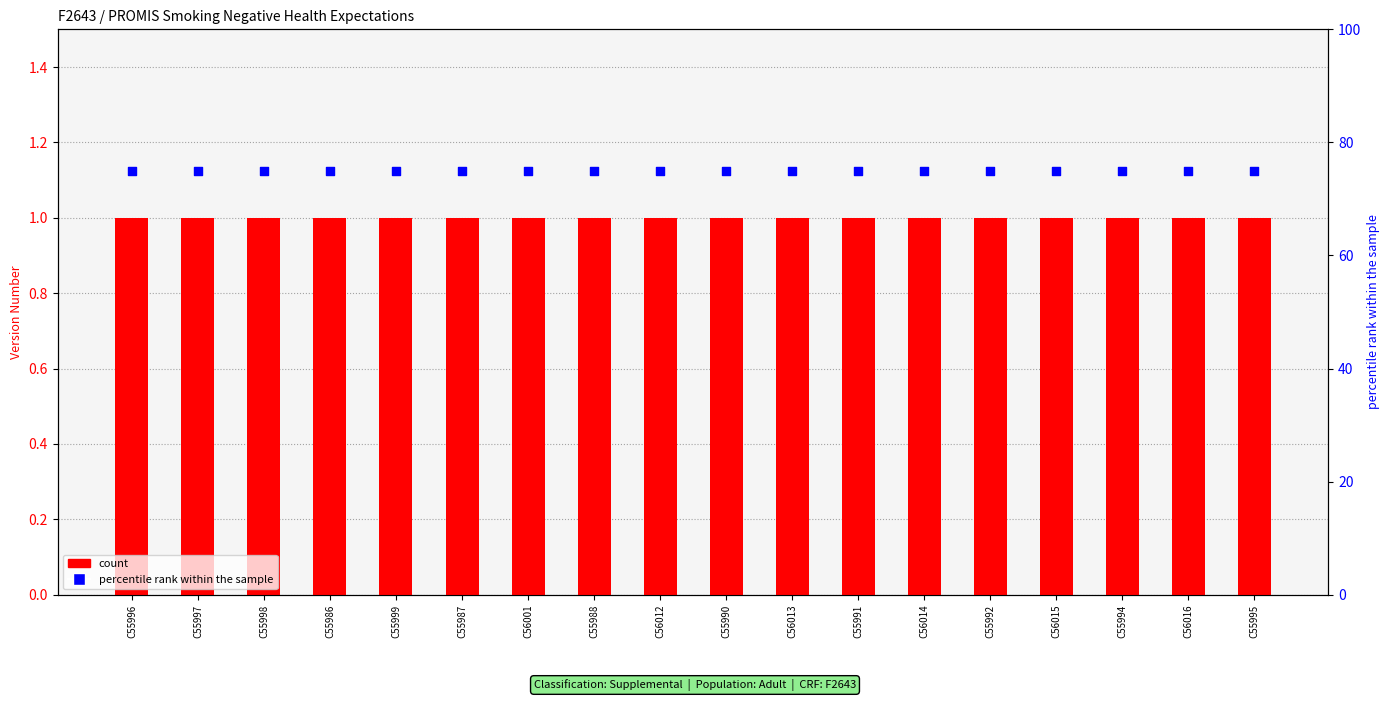

At which category is the sum across all series the highest?

C55996